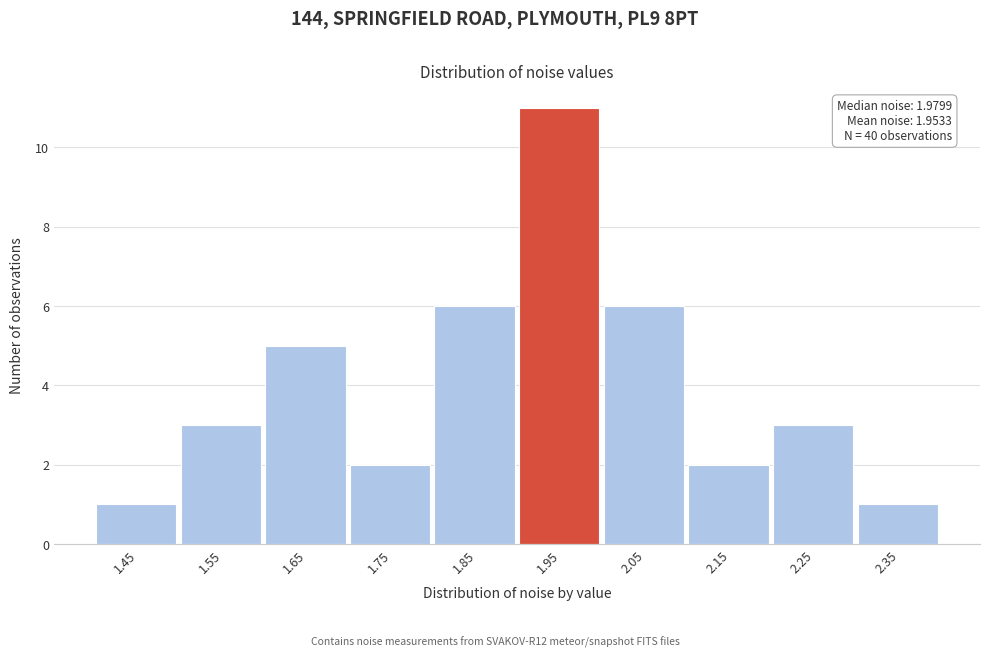

Reading left to right, list all the values displayed in this chart.

1.45=1	1.55=3	1.65=5	1.75=2	1.85=6	1.95=11	2.05=6	2.15=2	2.25=3	2.35=1